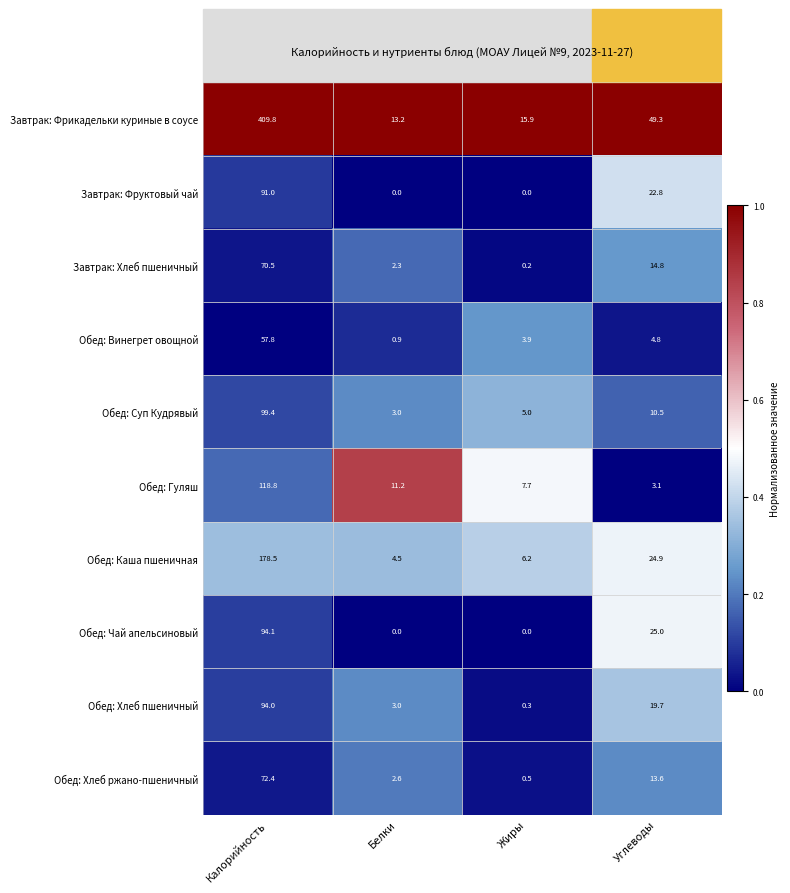

Is it true that Обед: Винегрет овощной equals 6.4 at Углеводы?

False